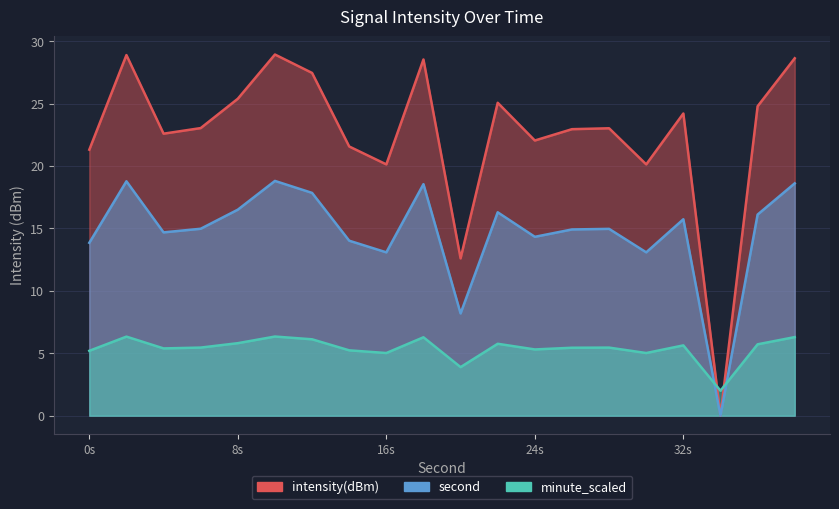

True or false: intensity(dBm) has more than 2 interior local peaks.

True